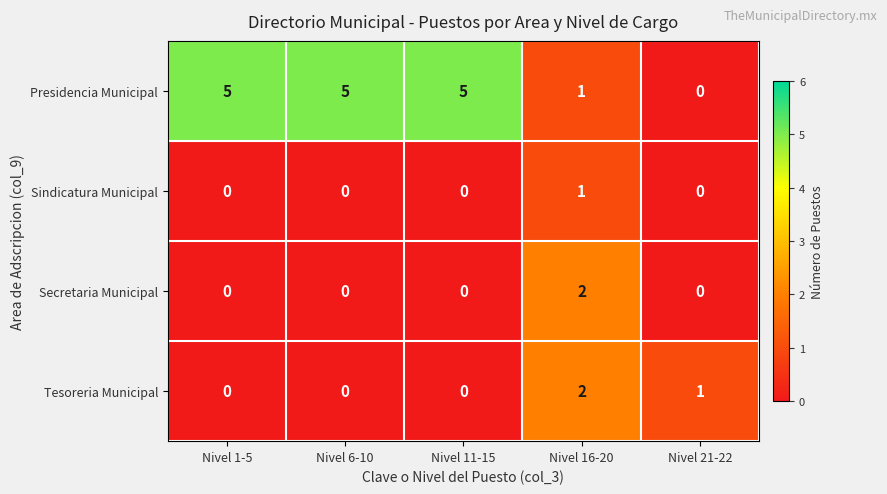

The Secretaria Municipal series shows 0 at Nivel 21-22. True or false?

True